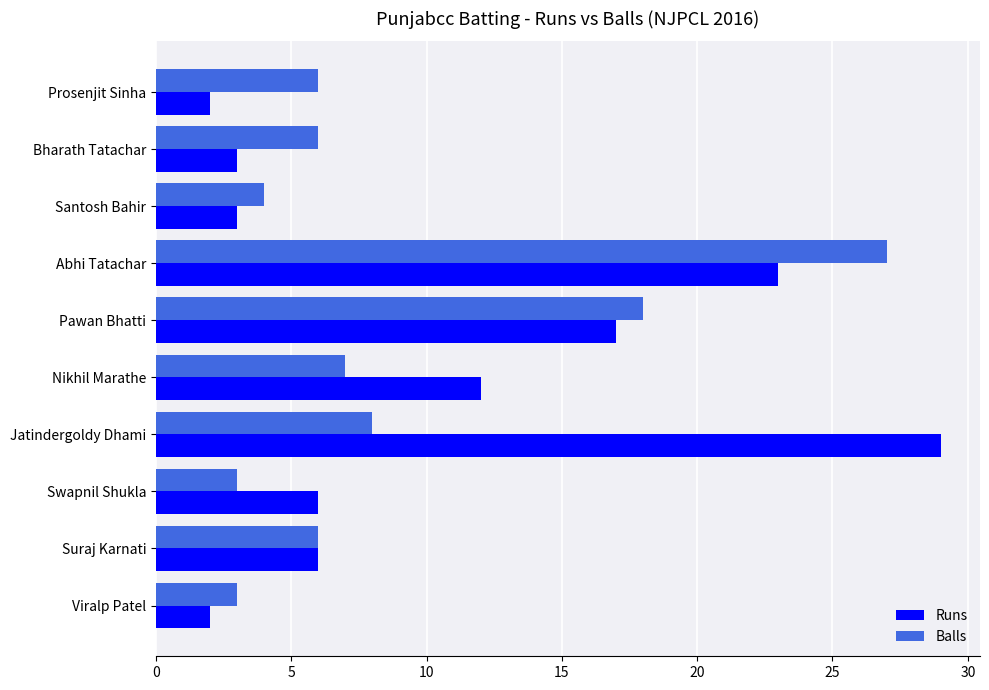

What is the maximum value for Runs?

29